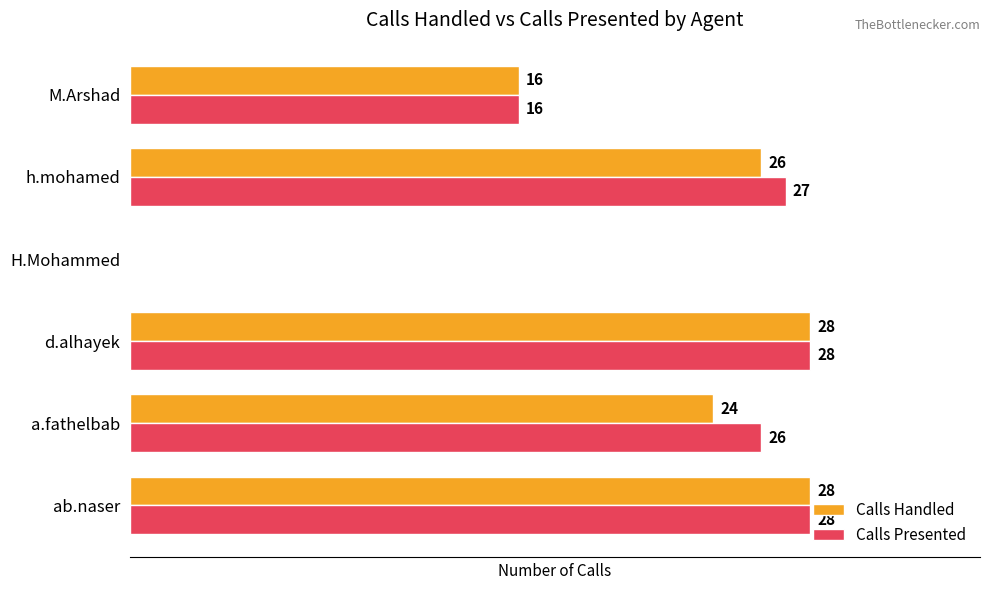

Which series changed the most between a.fathelbab and d.alhayek?

Calls Handled